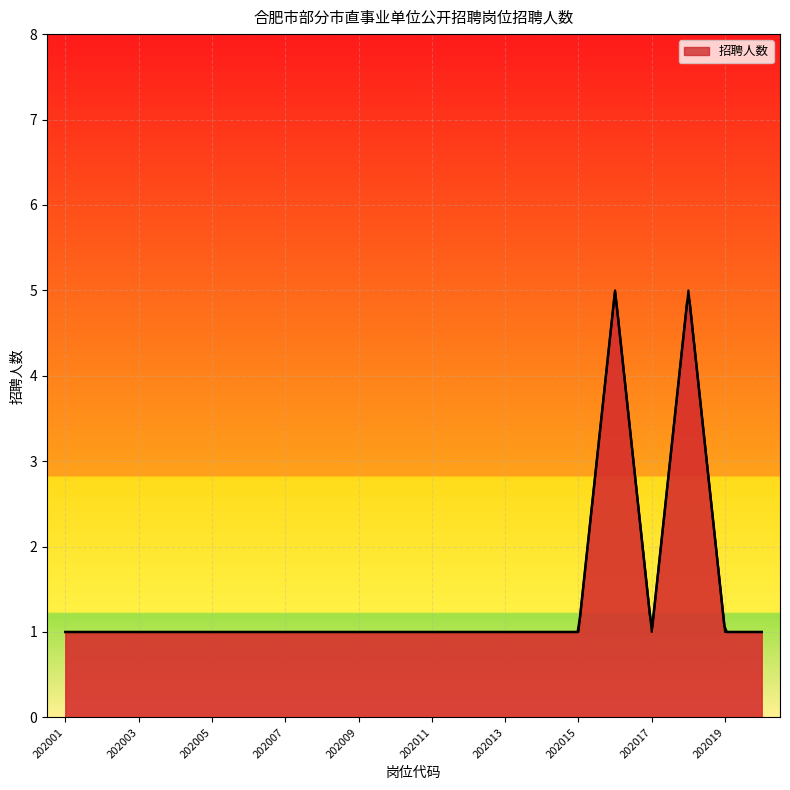

What is the value of the 11th point from the left?

1